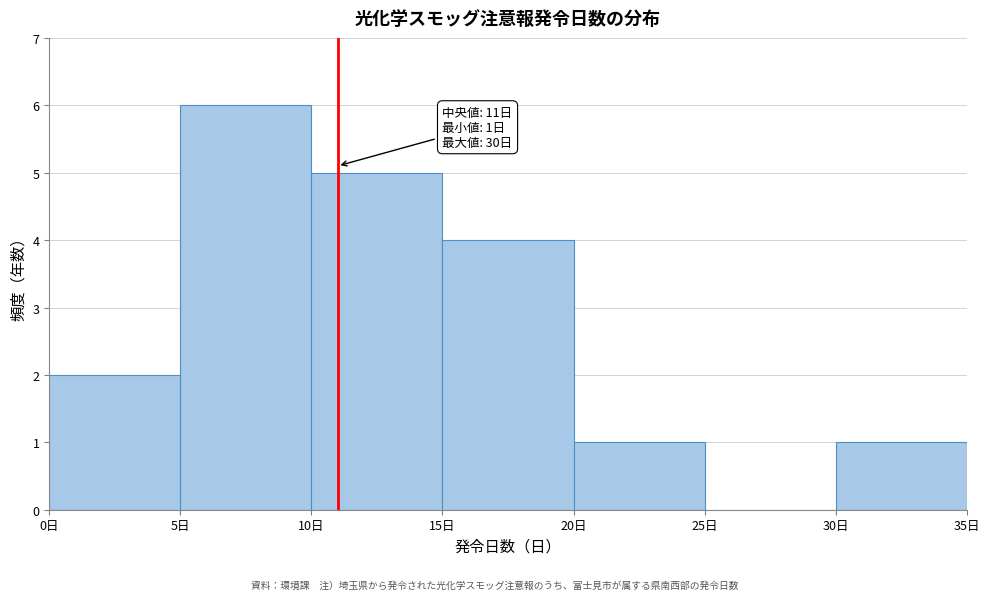

Which range on the x-axis has the tallest bar?

5 to 10